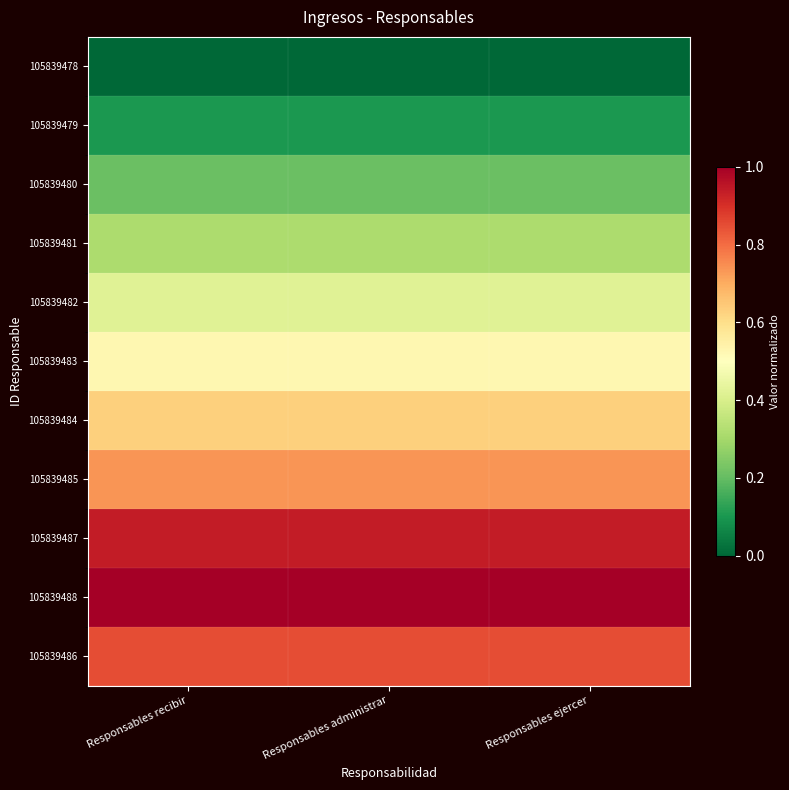

Reading left to right, extract all data points from this chart.

105839478: Responsables recibir=0.0	Responsables administrar=0.0	Responsables ejercer=0.0
105839479: Responsables recibir=0.1	Responsables administrar=0.1	Responsables ejercer=0.1
105839480: Responsables recibir=0.2	Responsables administrar=0.2	Responsables ejercer=0.2
105839481: Responsables recibir=0.3	Responsables administrar=0.3	Responsables ejercer=0.3
105839482: Responsables recibir=0.4	Responsables administrar=0.4	Responsables ejercer=0.4
105839483: Responsables recibir=0.5	Responsables administrar=0.5	Responsables ejercer=0.5
105839484: Responsables recibir=0.6	Responsables administrar=0.6	Responsables ejercer=0.6
105839485: Responsables recibir=0.7	Responsables administrar=0.7	Responsables ejercer=0.7
105839487: Responsables recibir=0.9	Responsables administrar=0.9	Responsables ejercer=0.9
105839488: Responsables recibir=1.0	Responsables administrar=1.0	Responsables ejercer=1.0
105839486: Responsables recibir=0.8	Responsables administrar=0.8	Responsables ejercer=0.8